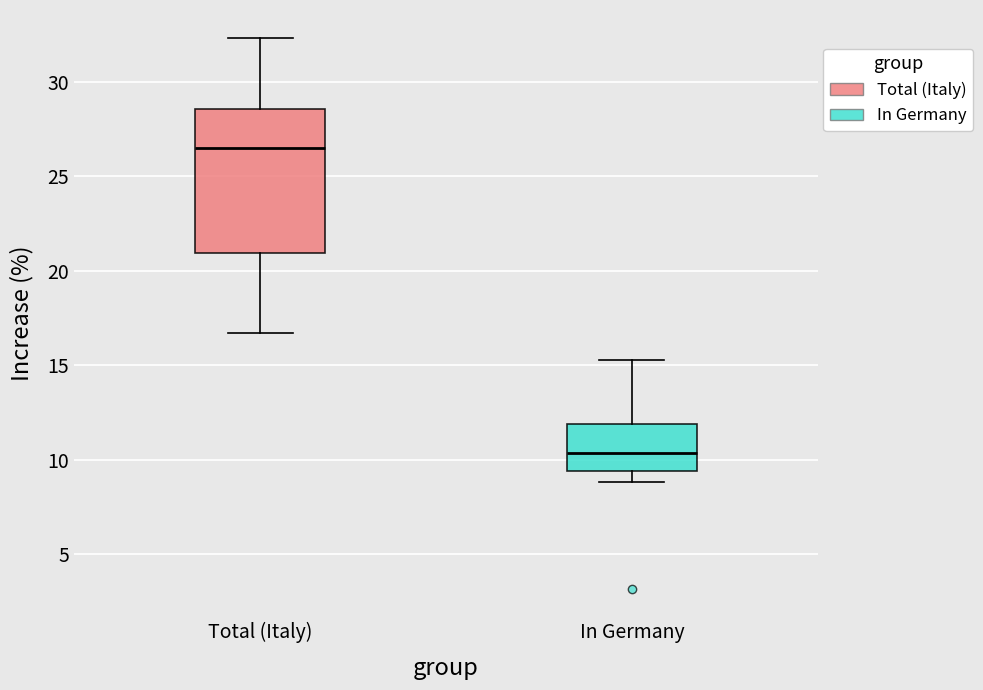

Reading left to right, transcribe this box plot: for each box, give where its median line is, the range the box spans, and where its two whiskers end, as read against the y-axis. The values are not printed on the chart, so give them approximately, as read against the axis.

Total (Italy): median 26.5, box 21.0 to 28.5, whiskers 16.5 to 32.5
In Germany: median 10.5, box 9.5 to 12.0, whiskers 9.0 to 15.5